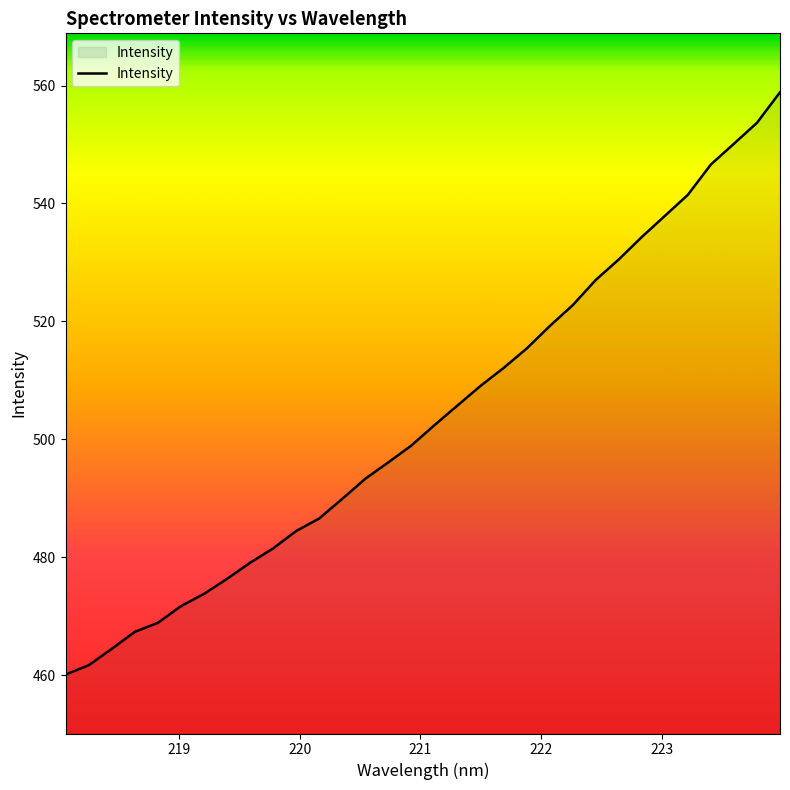

What is the difference between the maximum and minimum values?

98.8